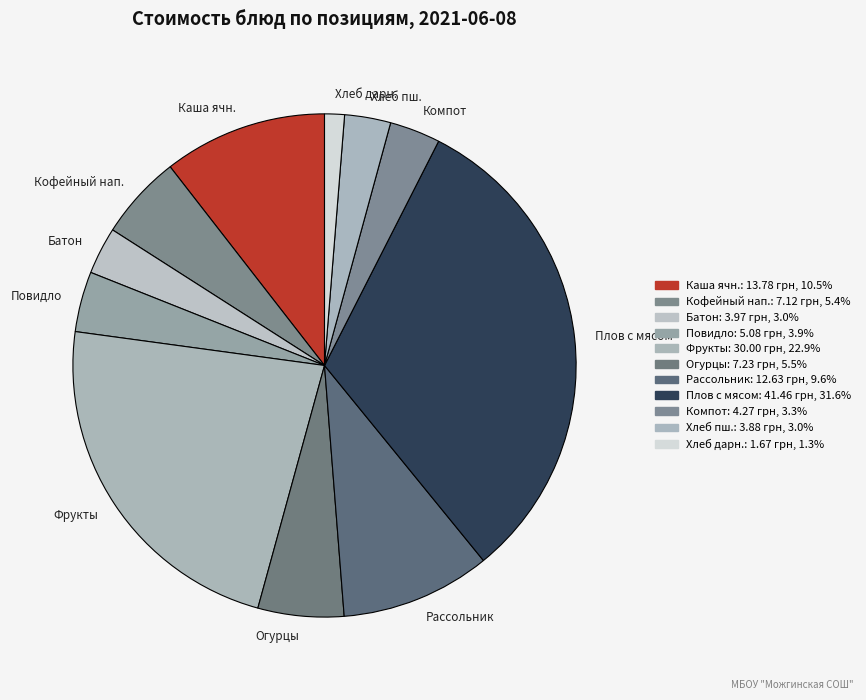

Does Компот represent more than half of the total?

No